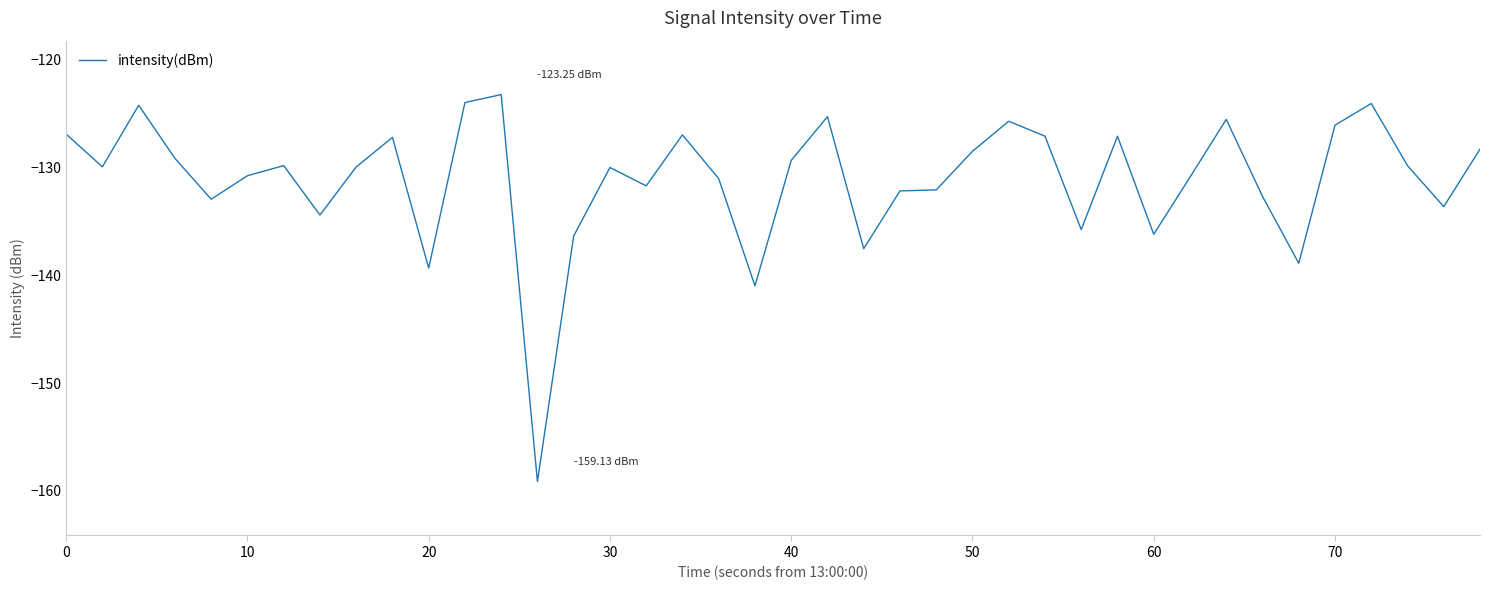

How many lines are shown in the chart?

1